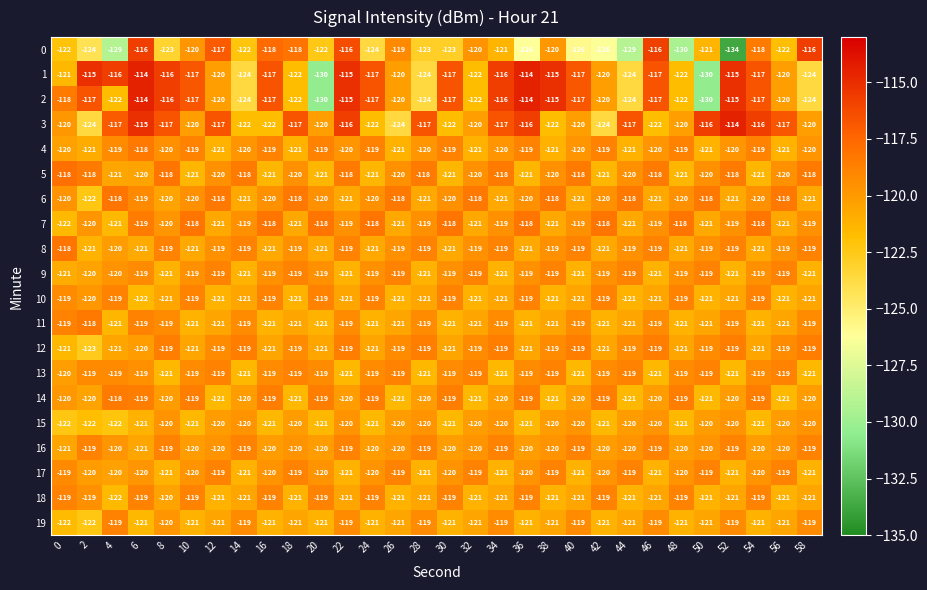

Count the 12 values in the range -121 to -119.

29